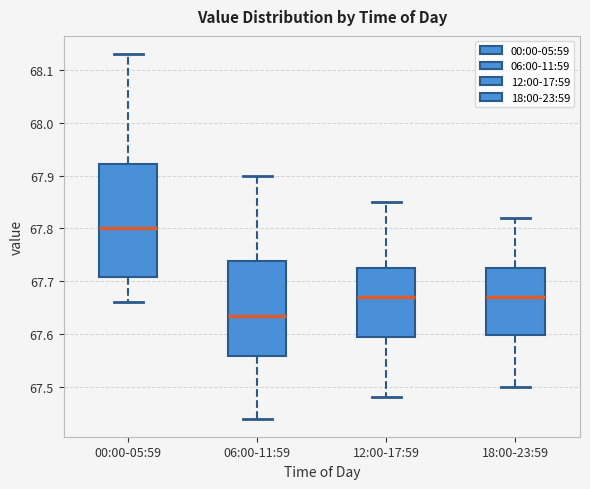

Reading left to right, read every box against the y-axis: the position of its median line, the range the box covers, and the ends of its whiskers. The values are not printed on the chart, so give them approximately, as read against the axis.

00:00-05:59: median 67.80, box 67.71 to 67.92, whiskers 67.66 to 68.13
06:00-11:59: median 67.64, box 67.56 to 67.74, whiskers 67.44 to 67.90
12:00-17:59: median 67.67, box 67.60 to 67.73, whiskers 67.48 to 67.85
18:00-23:59: median 67.67, box 67.60 to 67.73, whiskers 67.50 to 67.82